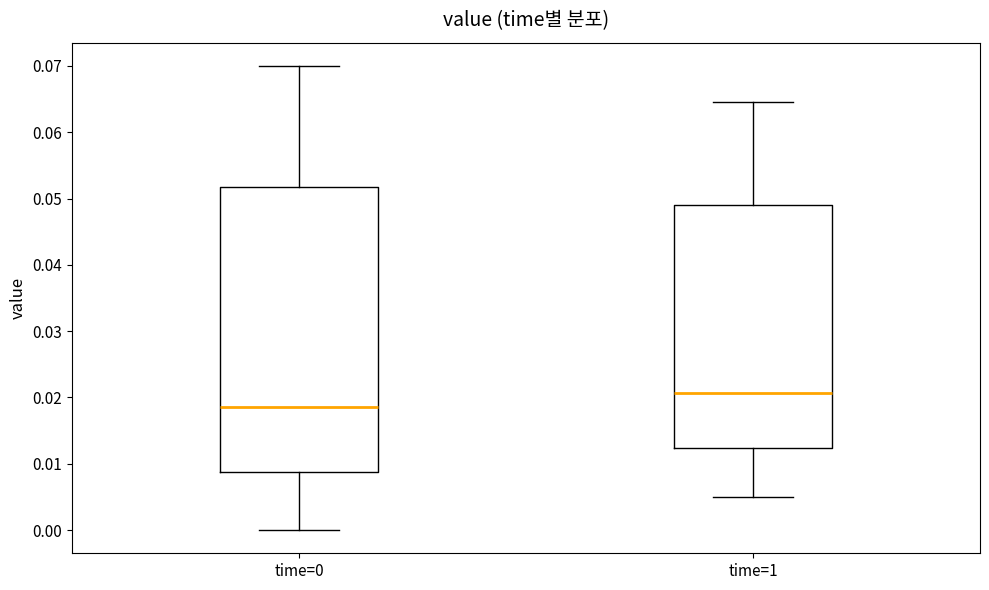

Reading left to right, transcribe this box plot: for each box, give where its median line is, the range the box spans, and where its two whiskers end, as read against the y-axis. The values are not printed on the chart, so give them approximately, as read against the axis.

time=0: median 0.019, box 0.009 to 0.052, whiskers 0.000 to 0.070
time=1: median 0.021, box 0.012 to 0.049, whiskers 0.005 to 0.065